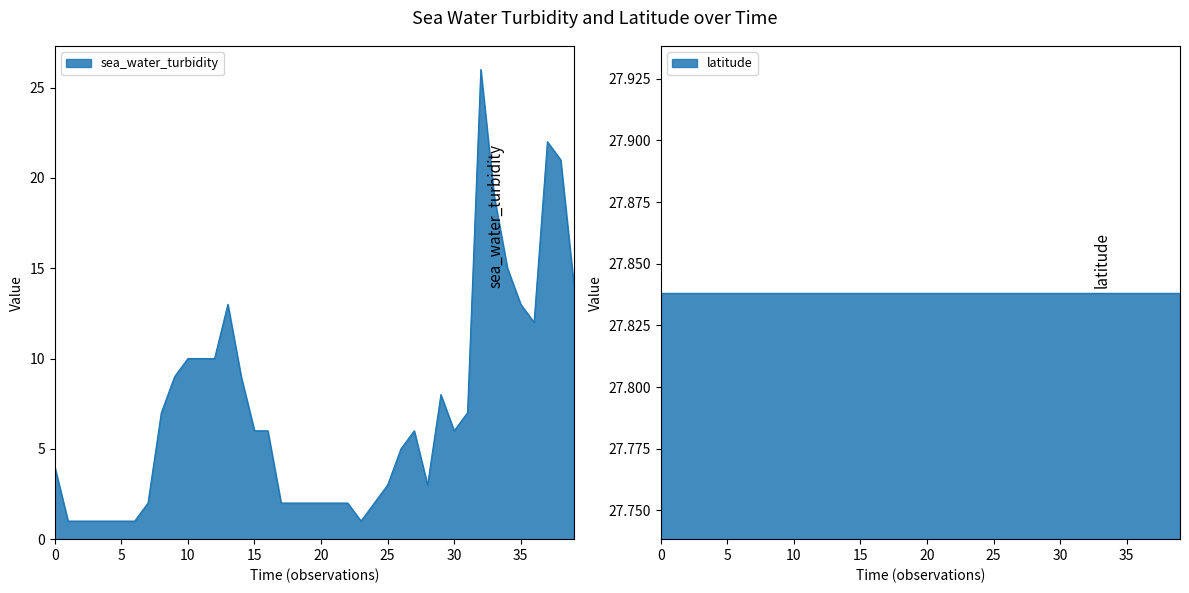

How many lines are shown in the chart?

1